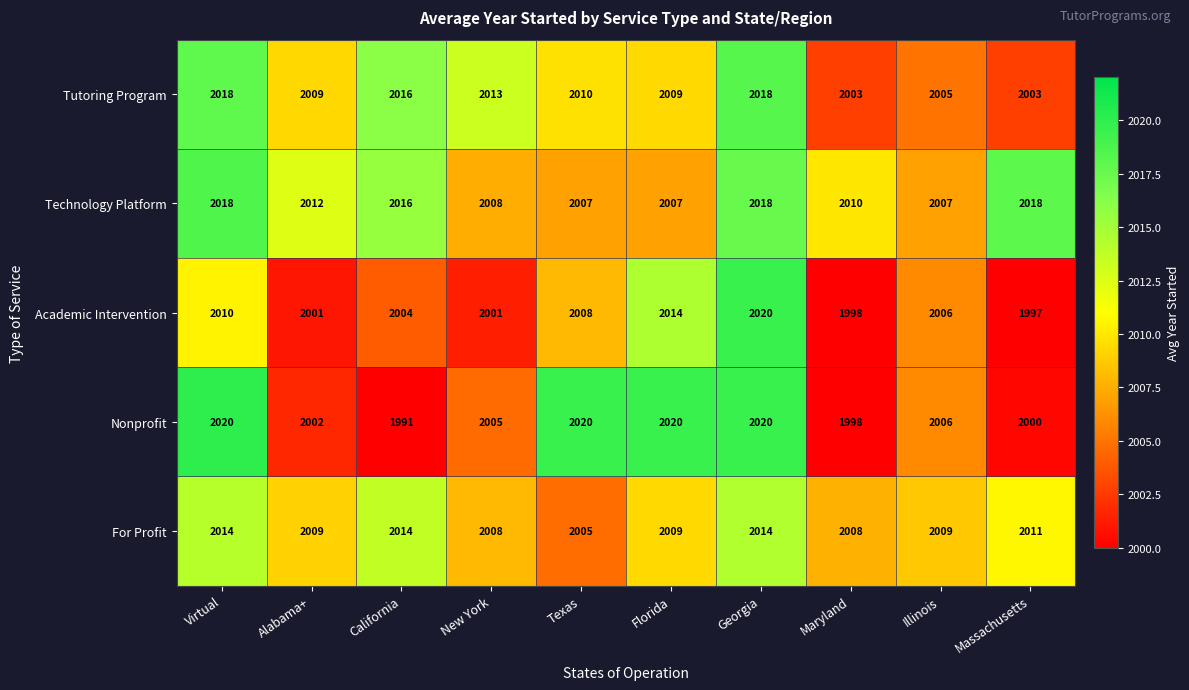

How many distinct data groups are displayed?

5